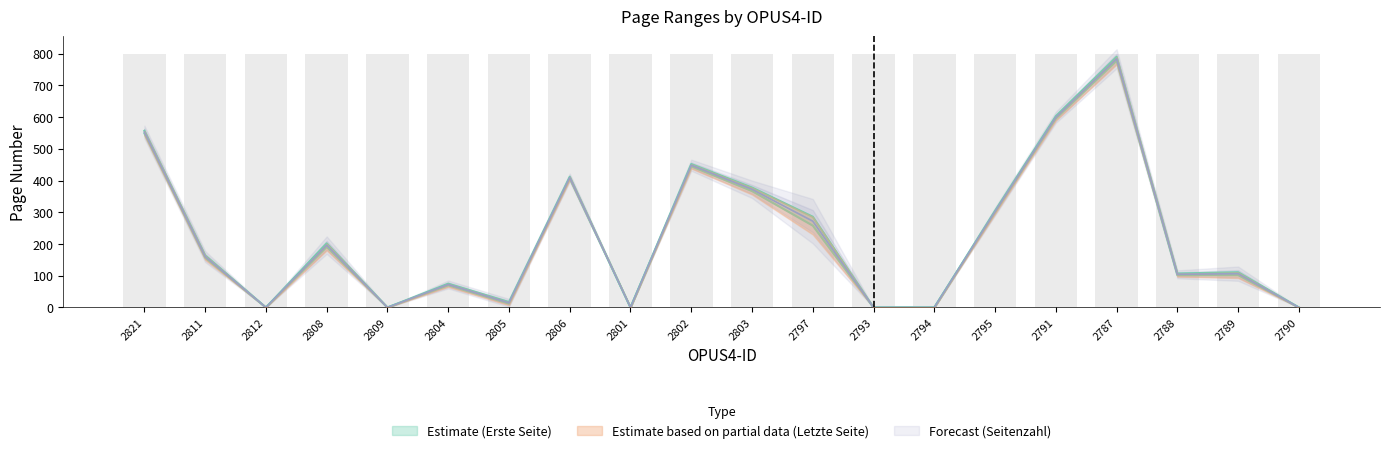

Does the chart contain any negative values?

No